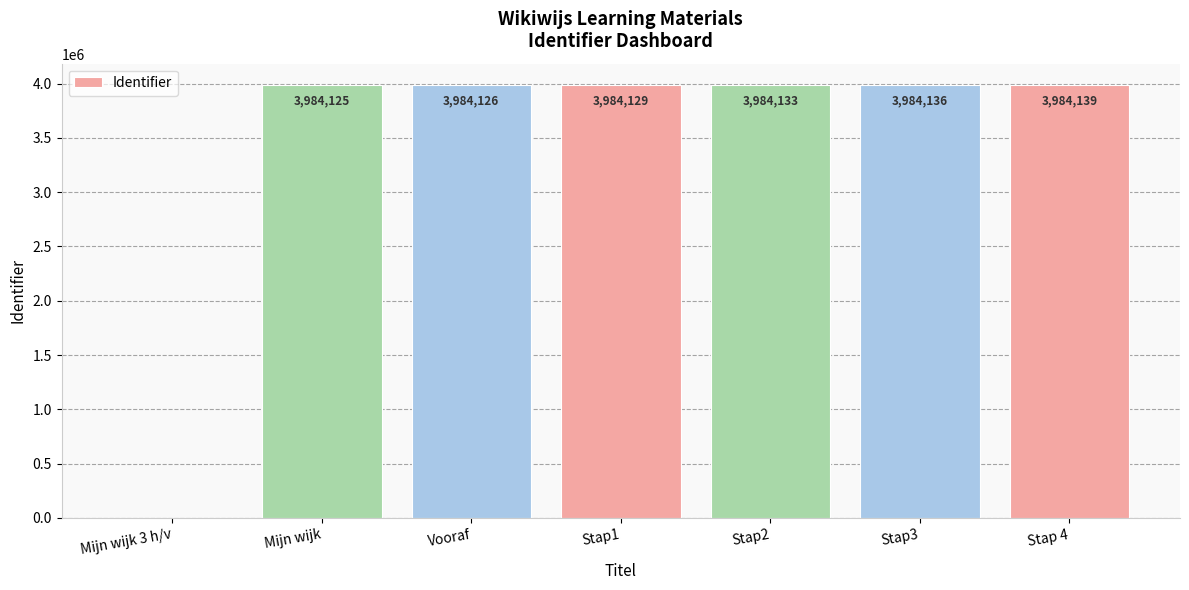

What is the change in value from Mijn wijk 3 h/v to Stap 4?

+3984139